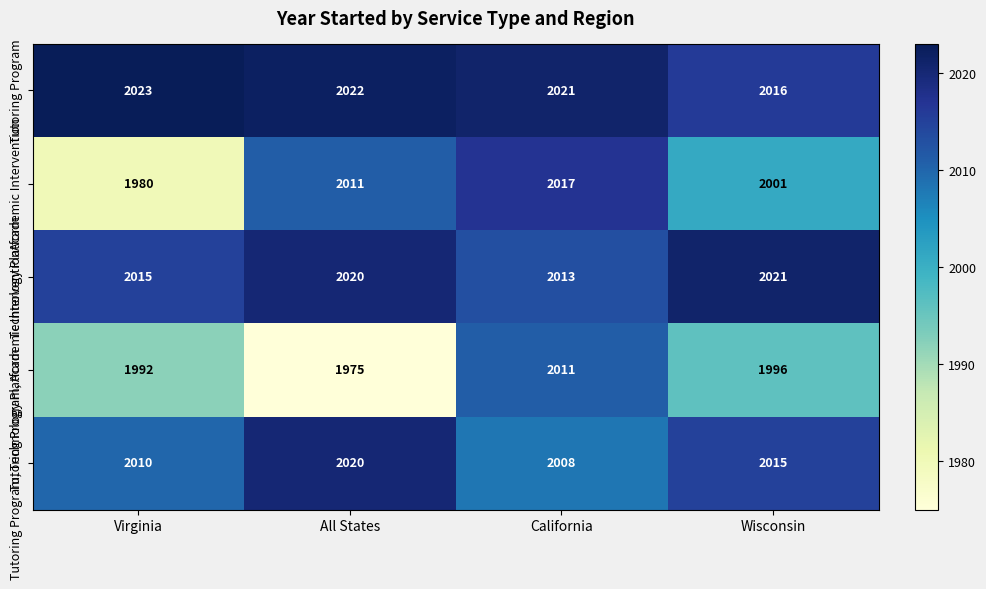

What is the average value of the Technology Platform series?

2017